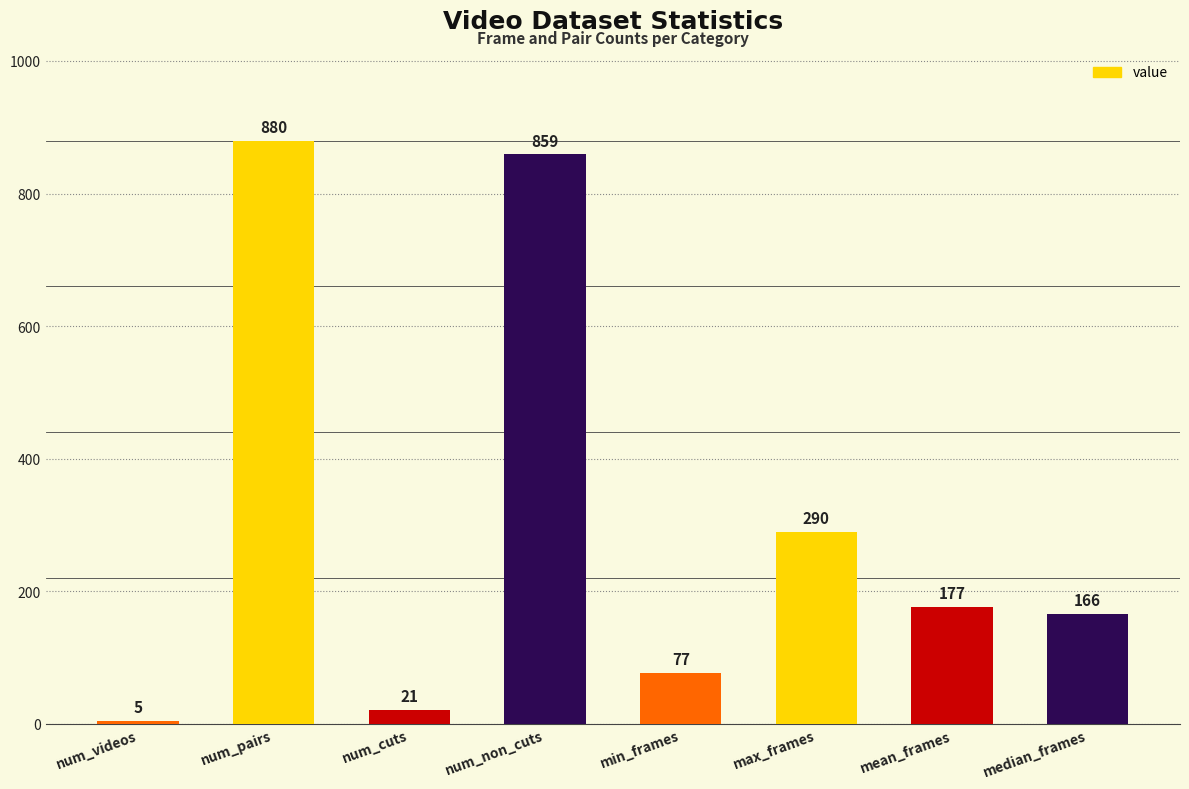

How many series are shown in this chart?

1